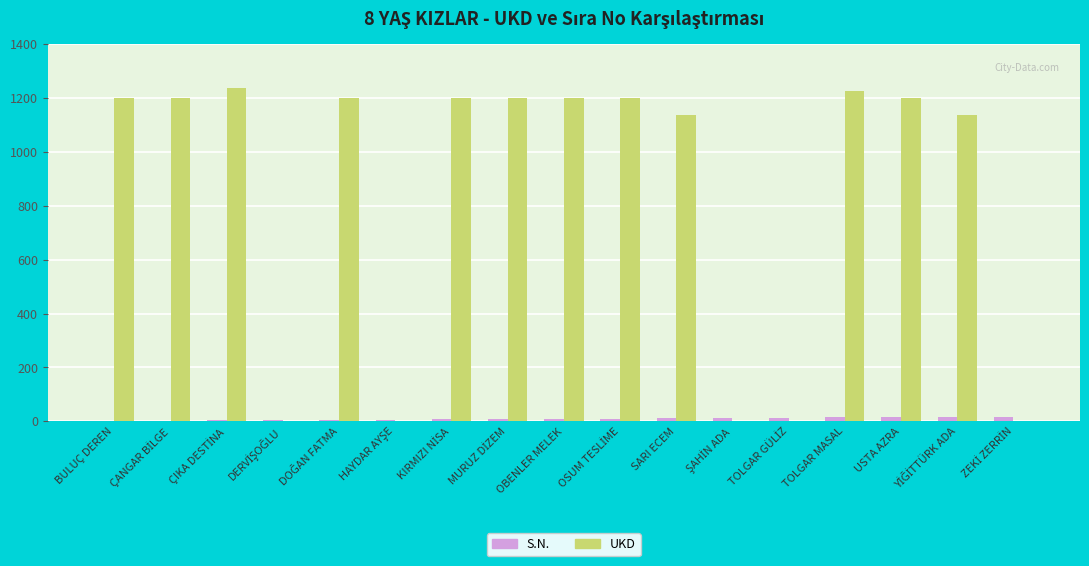

Which series has the largest total across all categories?

UKD